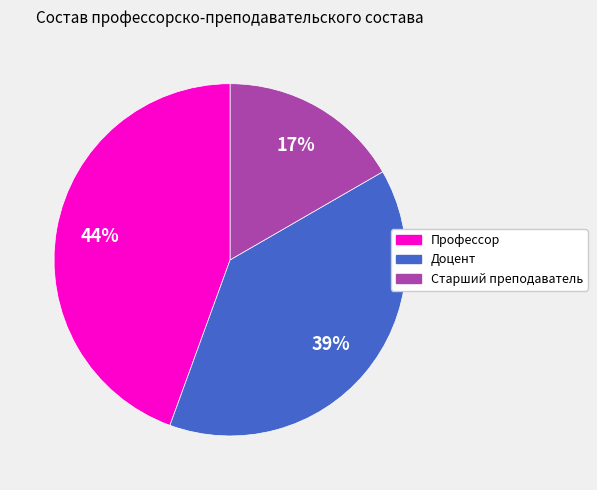

What is the ratio of the value at Старший преподаватель to the value at Доцент?

0.4